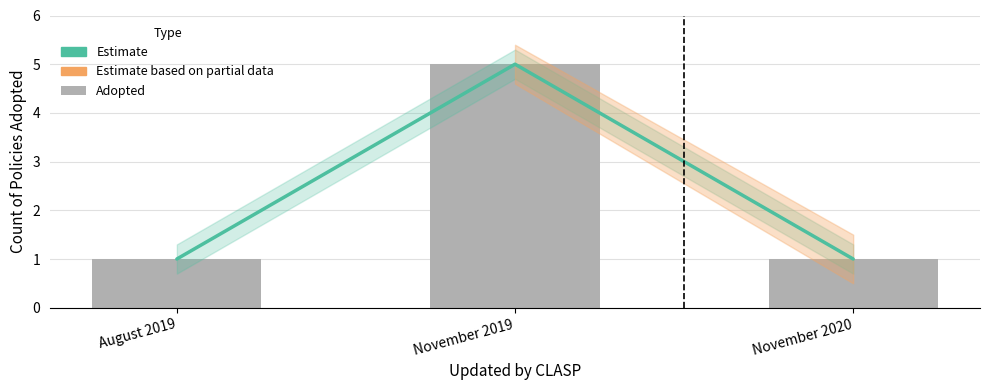

At August 2019, list the series in order from largest to smallest.

Estimate, Adopted